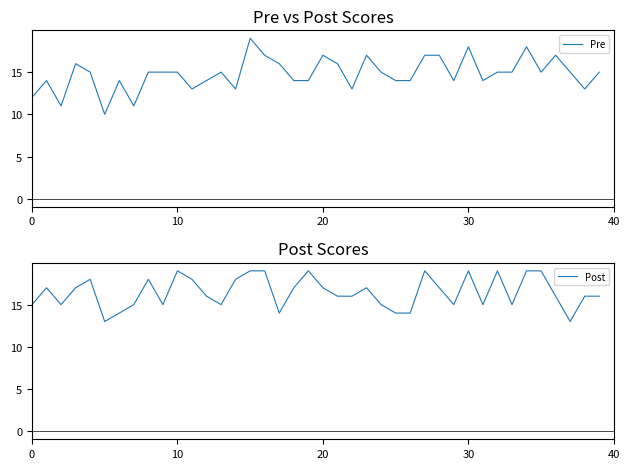

What is the highest value of the Pre series?

19